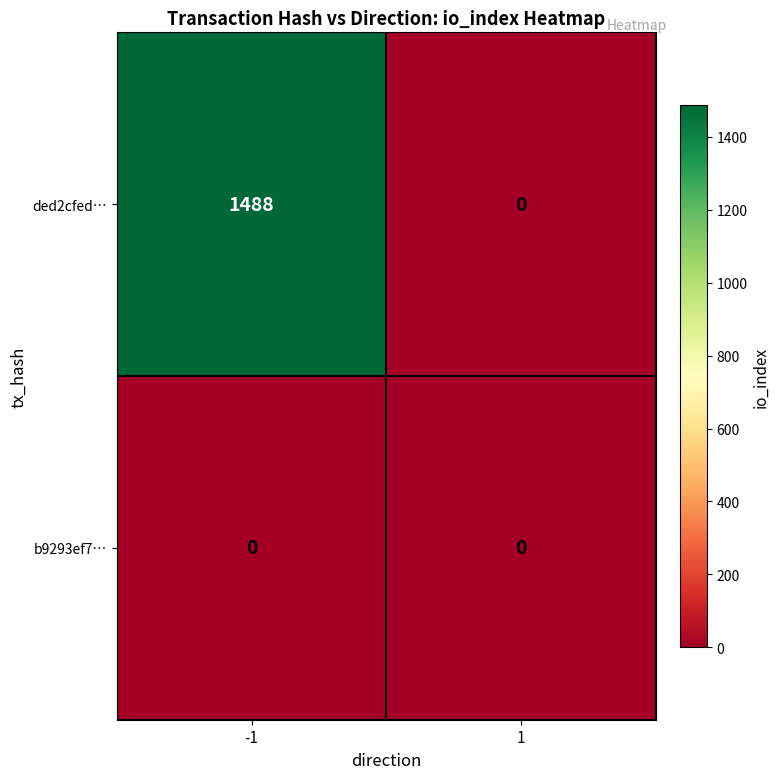

Rank the series by their average value, from lowest to highest.

b9293ef7…, ded2cfed…